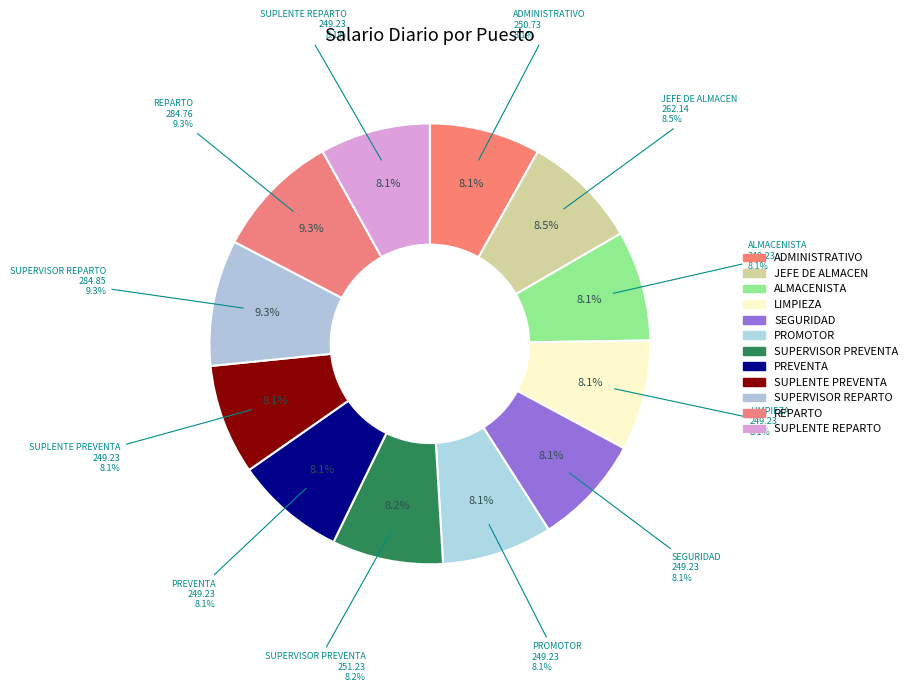

To the nearest percent, what percentage of the pie is LIMPIEZA?

8%